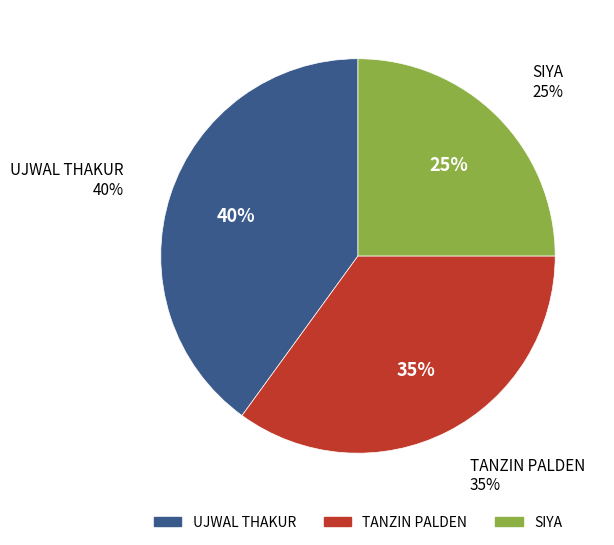

Rank the categories by value from lowest to highest.

SIYA, TANZIN PALDEN, UJWAL THAKUR